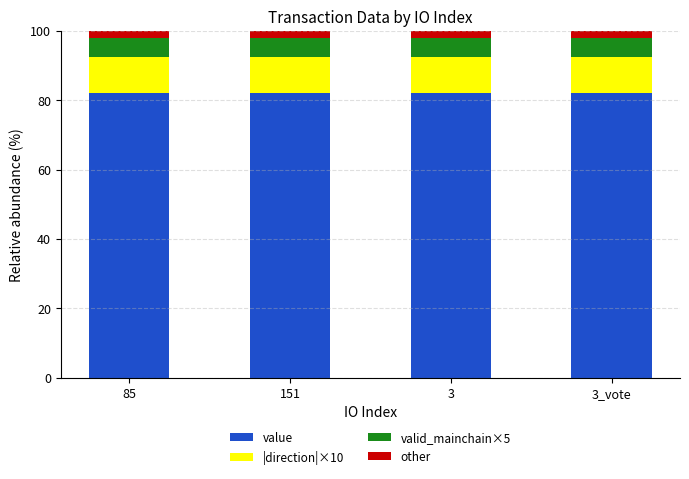

List the series in order of their peak value, lowest first.

other, valid_mainchain×5, |direction|×10, value